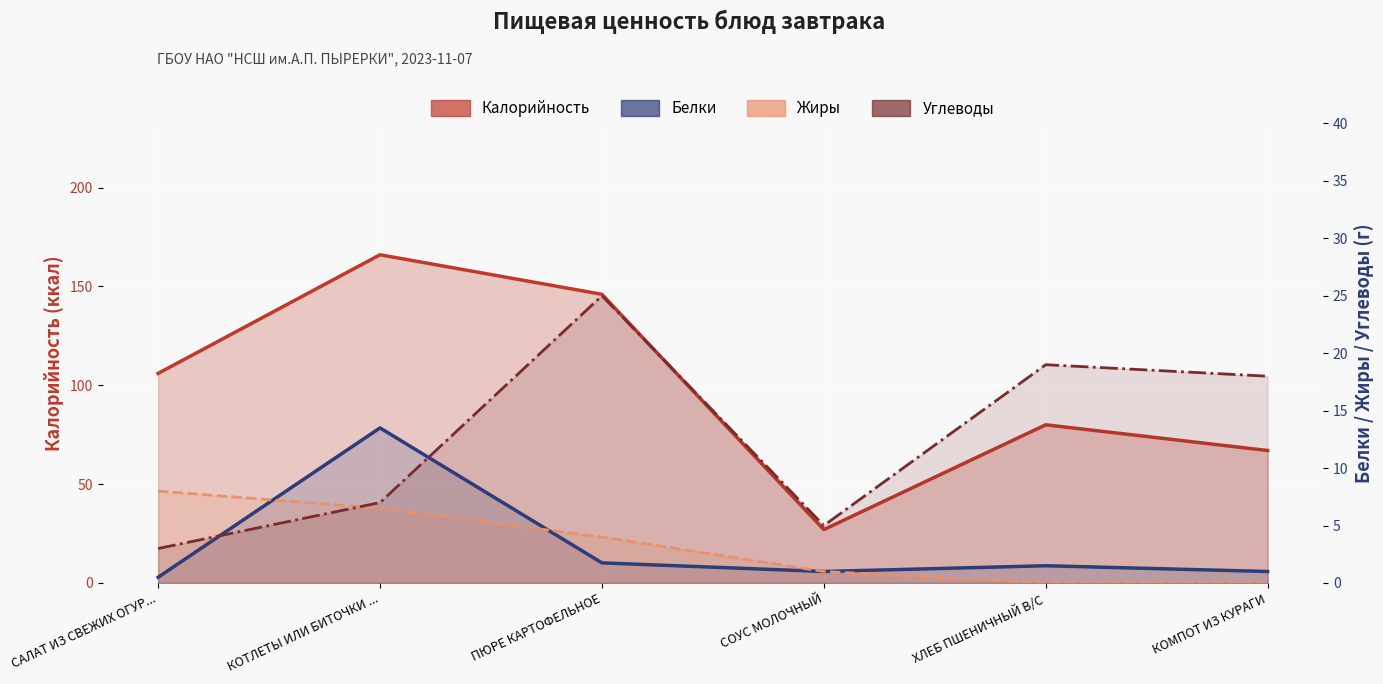

True or false: Калорийность and Белки intersect in this chart.

False